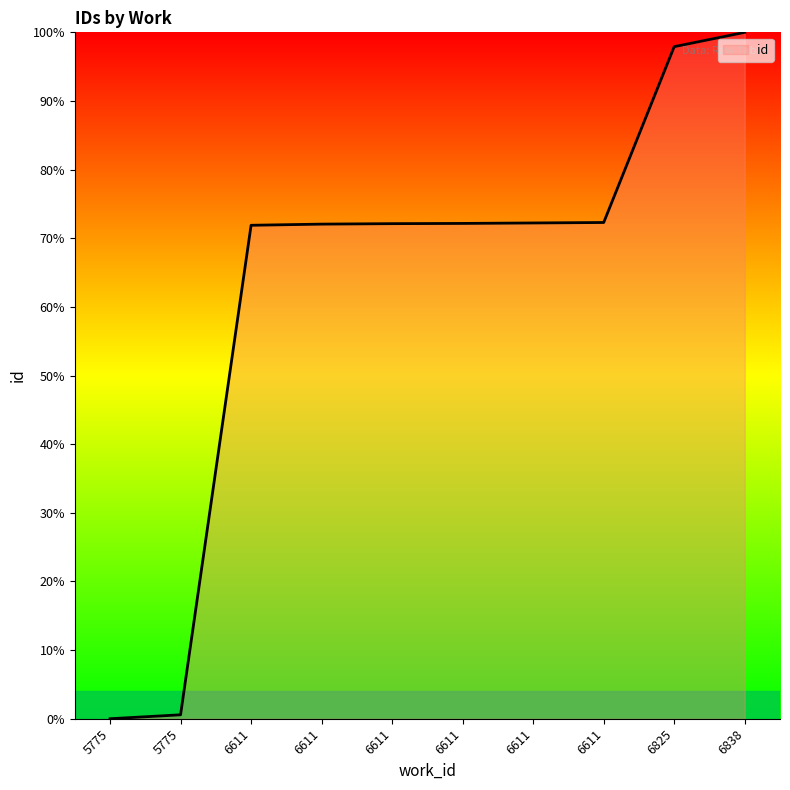

How many lines are shown in the chart?

1